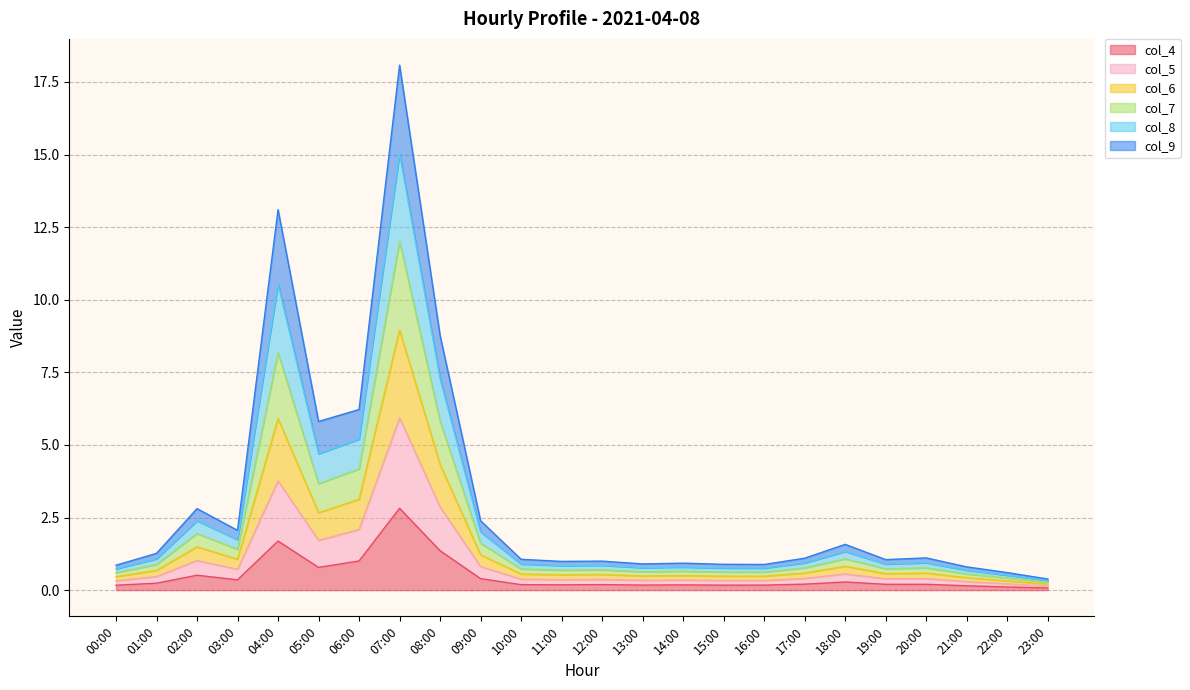

What is the label of the 9th point from the right?

15:00